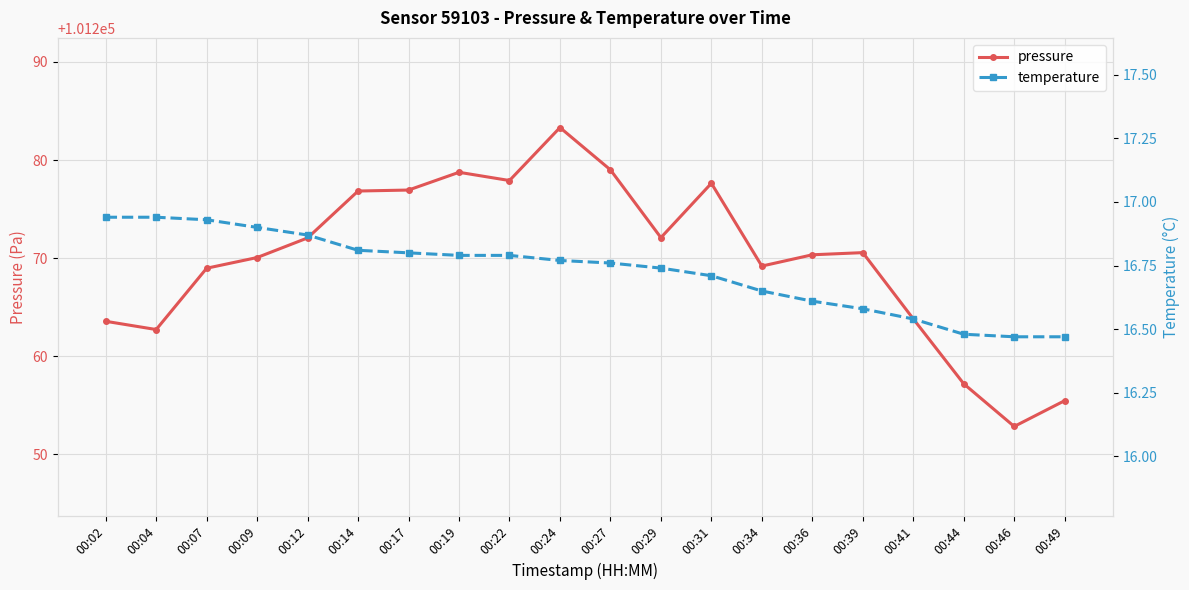

True or false: pressure and temperature intersect in this chart.

False